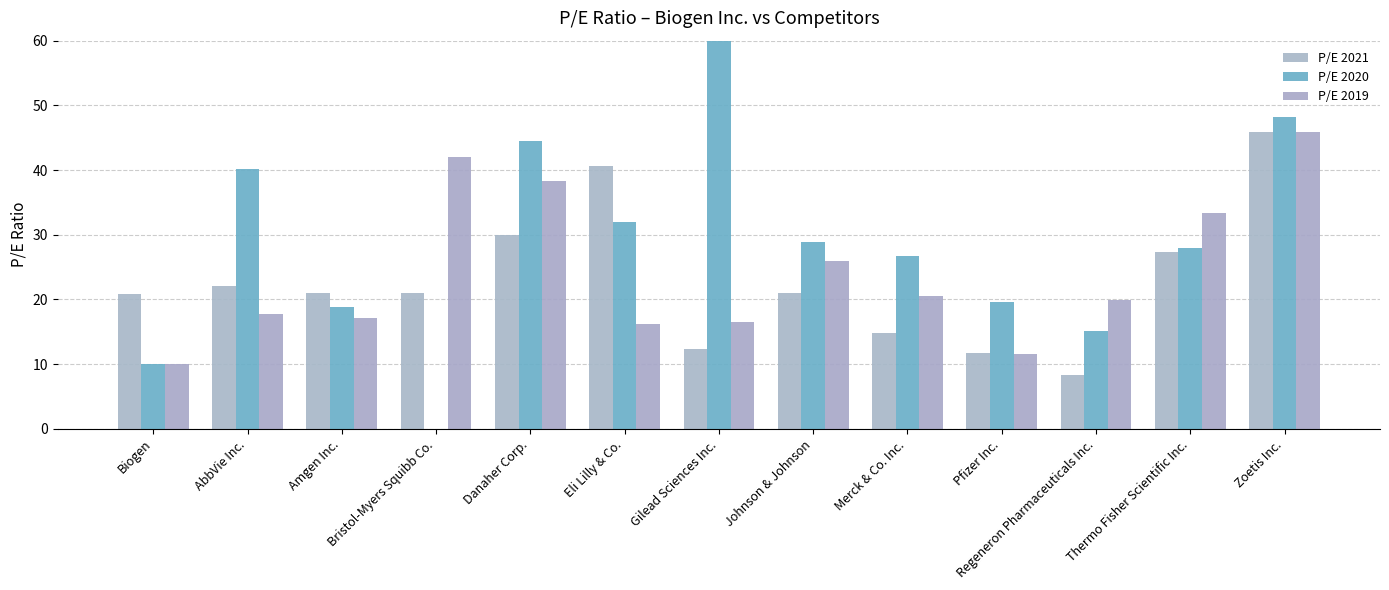

What is the value of the P/E 2019 bar at the 4th from the left?

42.0